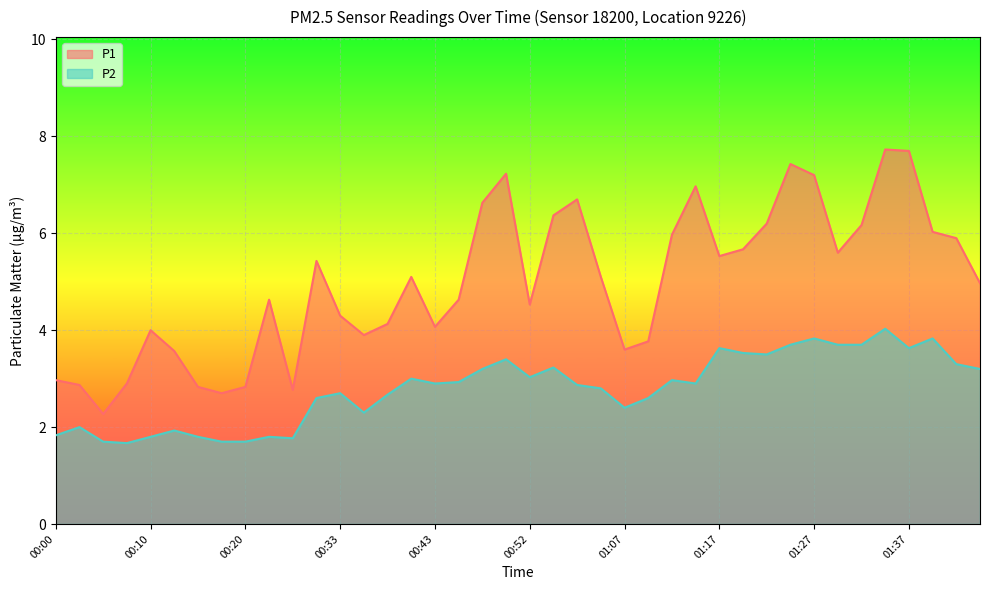

What is the label of the 25th point from the left?

01:07